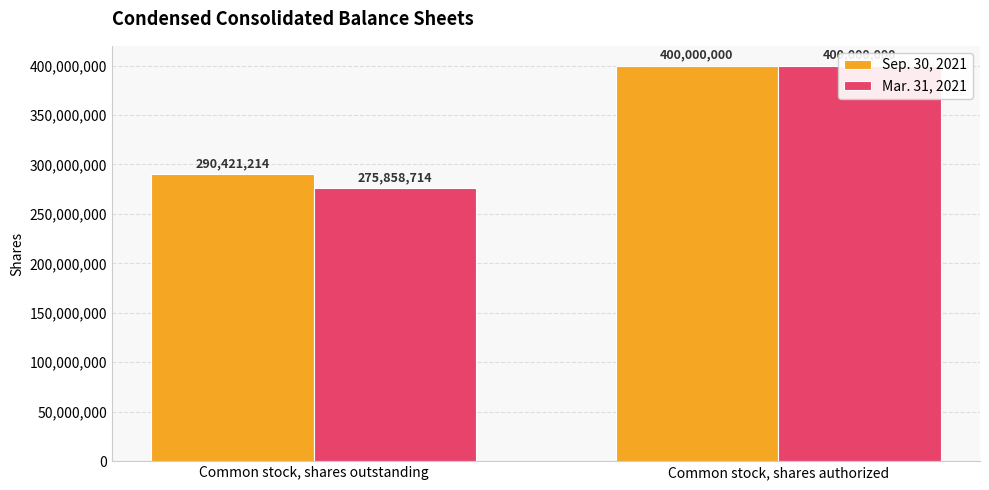

Reading left to right, what are all the values shown in this chart?

Sep. 30, 2021: 290421214	400000000
Mar. 31, 2021: 275858714	400000000